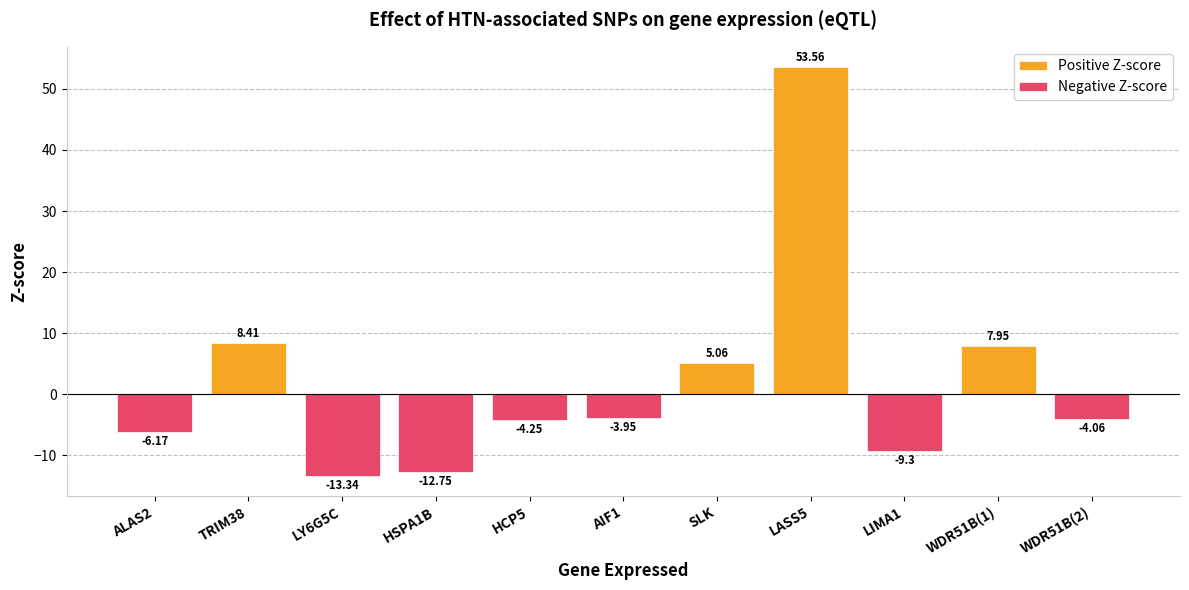

True or false: Negative Z-score has a value of -19.6 at LY6G5C.

False